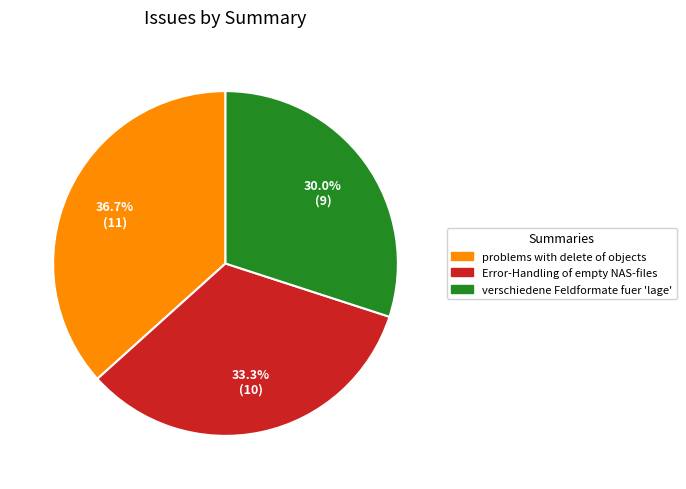

To the nearest percent, what is the average slice percentage?

33%